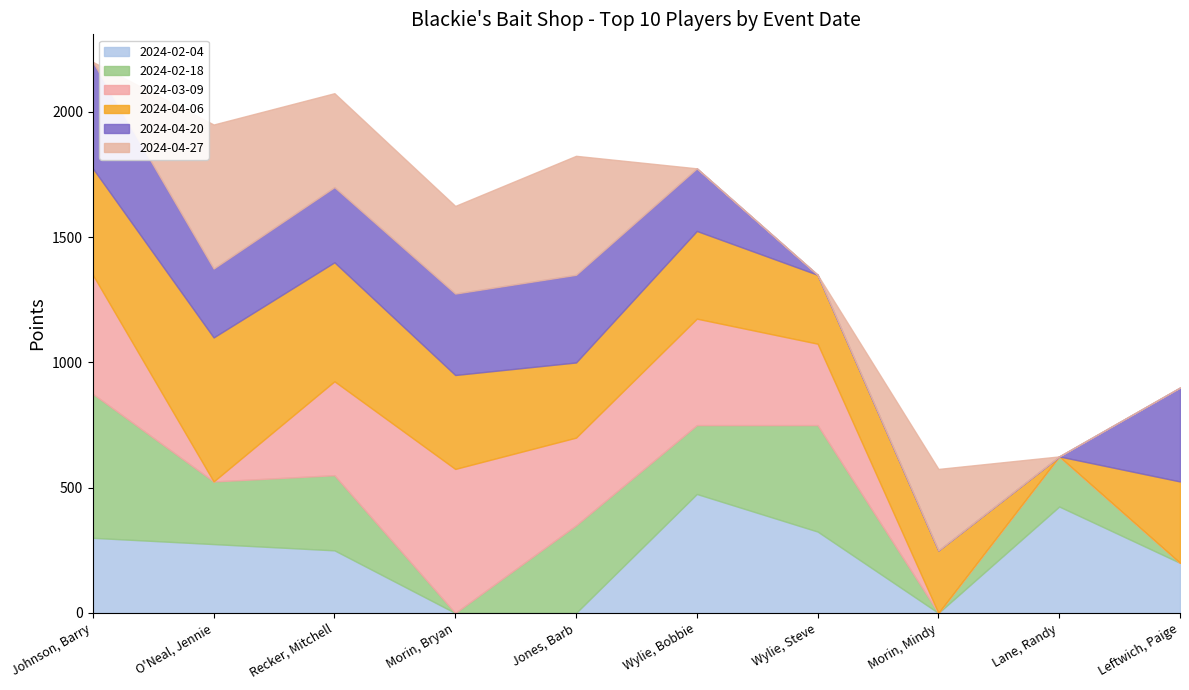

Which series has the largest range (max minus min)?

2024-02-18